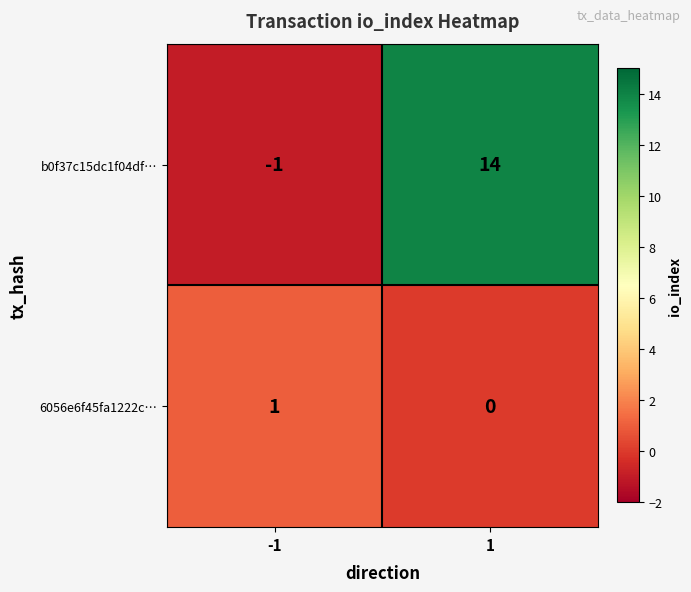

The value of 6056e6f45fa1222c… at 1 is -1. True or false?

False